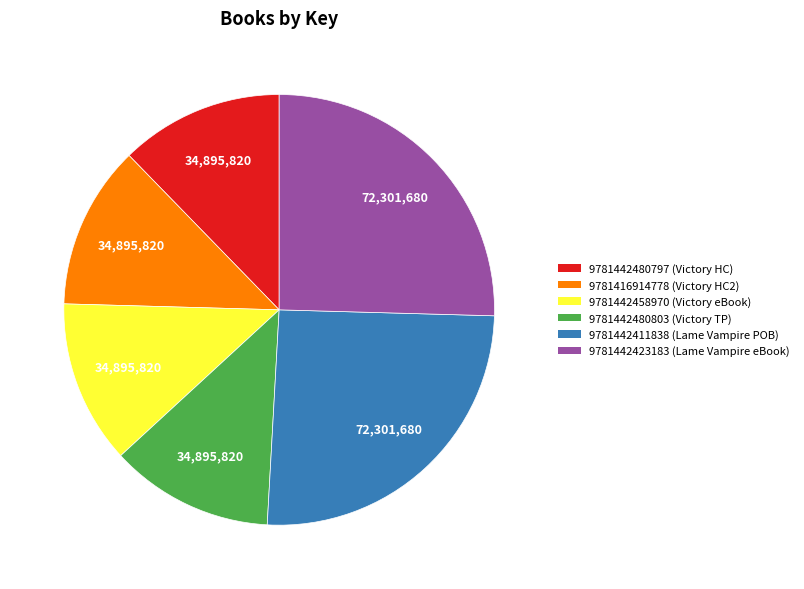

How many segments does this pie chart have?

6